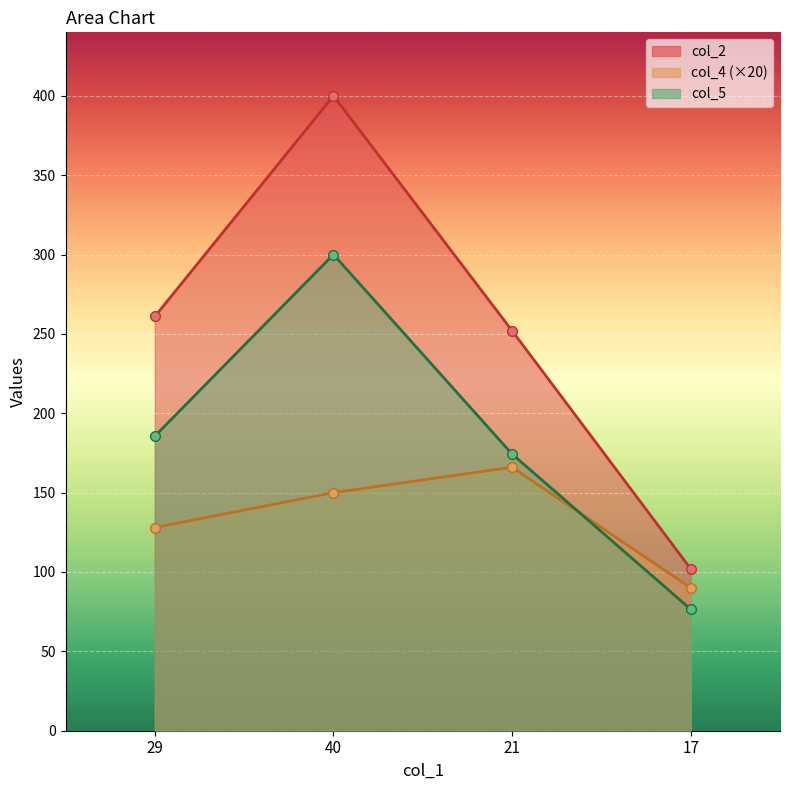

In col_5, how many points are higher than both neighbors (excluding endpoints)?

1